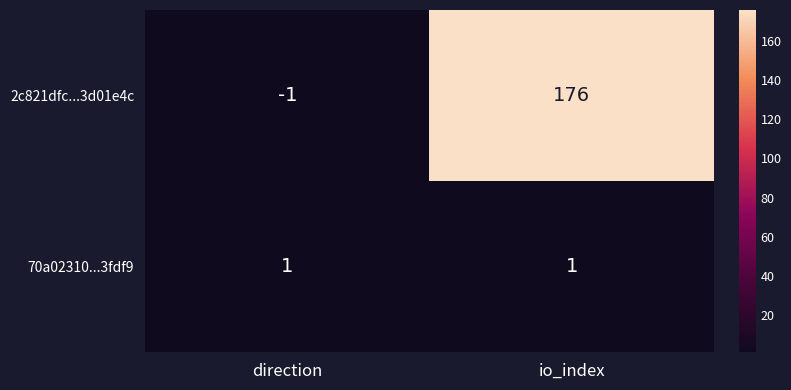

Which series has the largest range (max minus min)?

2c821dfc...3d01e4c